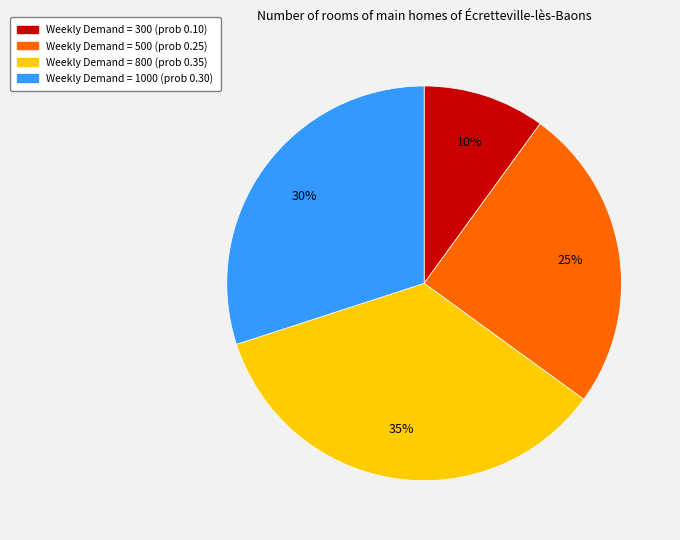

Is there any slice that represents more than half of the pie?

No